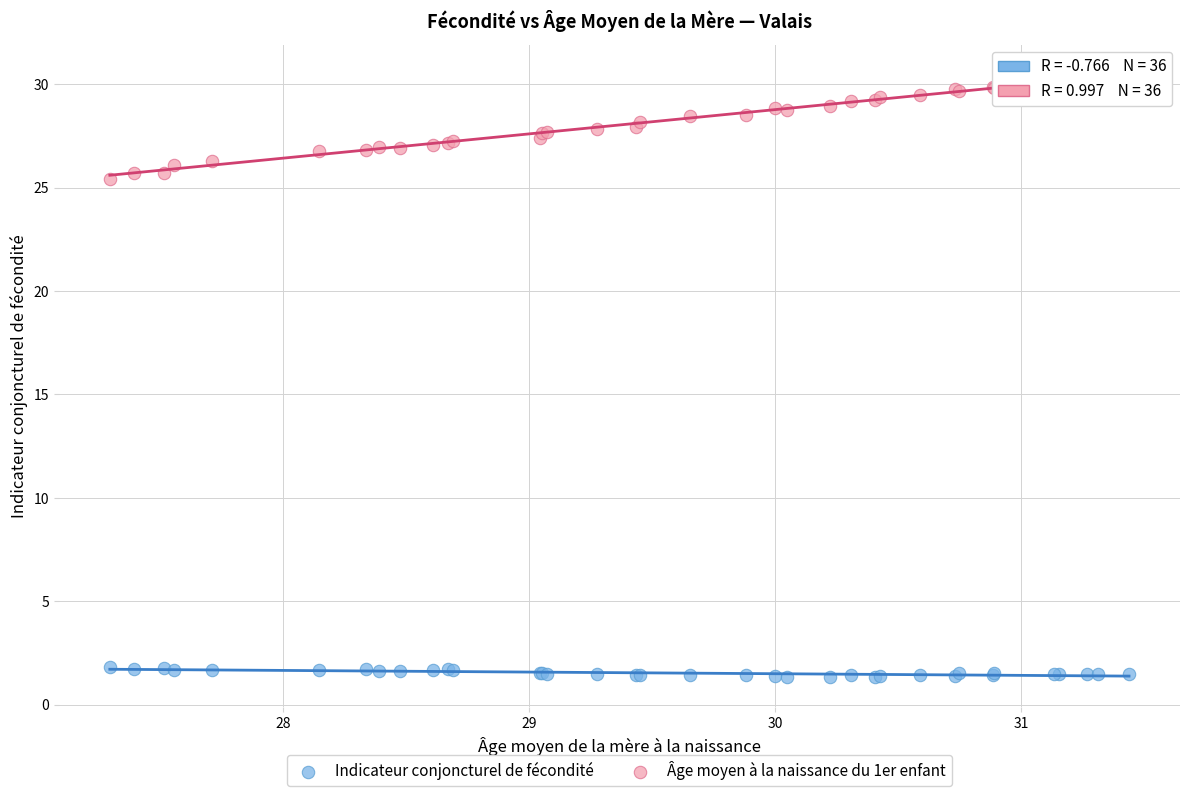

What is the X range (max minus min) for the scatter plot?

4.1